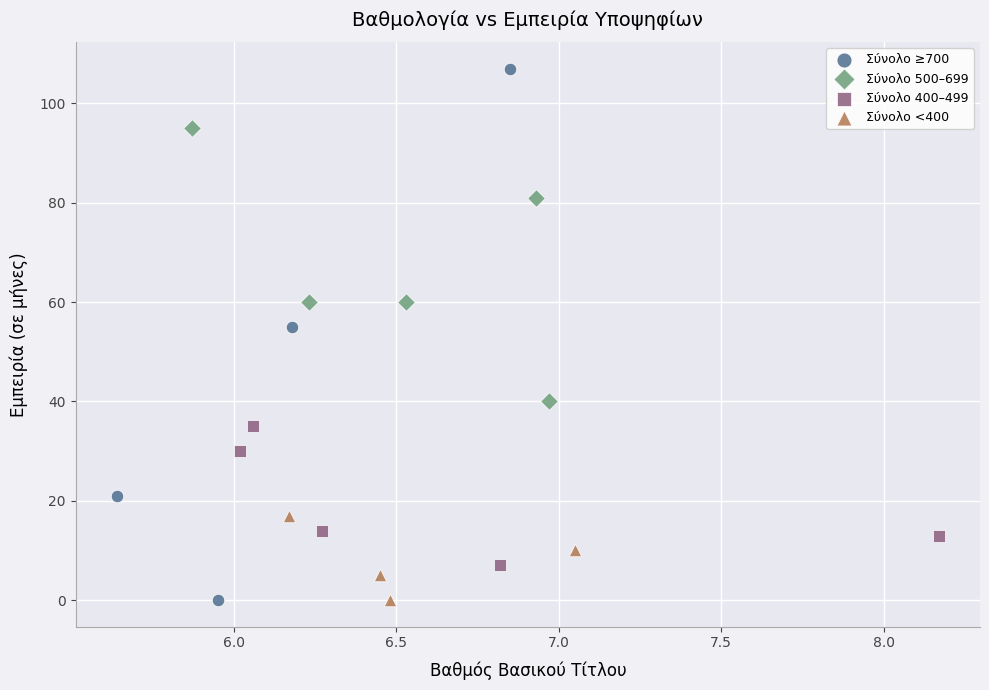

Which series has the largest Y range (max minus min)?

Σύνολο ≥700